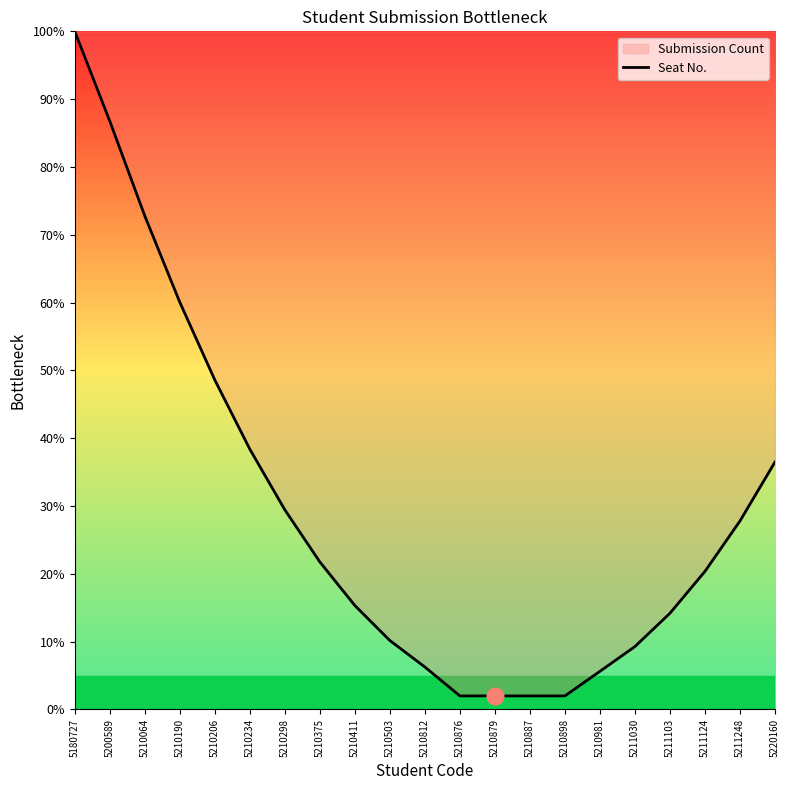

Rank the categories by value from highest to lowest.

5180727, 5200589, 5210064, 5210190, 5210206, 5210234, 5220160, 5210298, 5211248, 5210375, 5211124, 5210411, 5211103, 5210503, 5211030, 5210812, 5210981, 5210876, 5210879, 5210887, 5210898